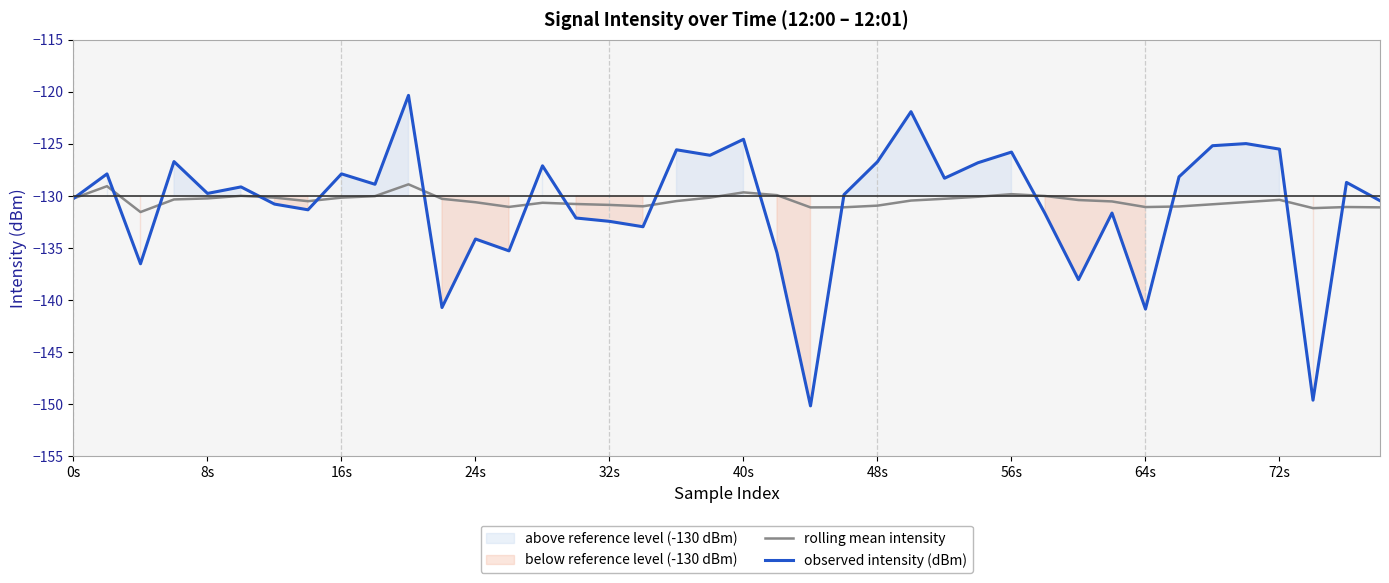

Does the chart display data point markers on the line(s)?

No